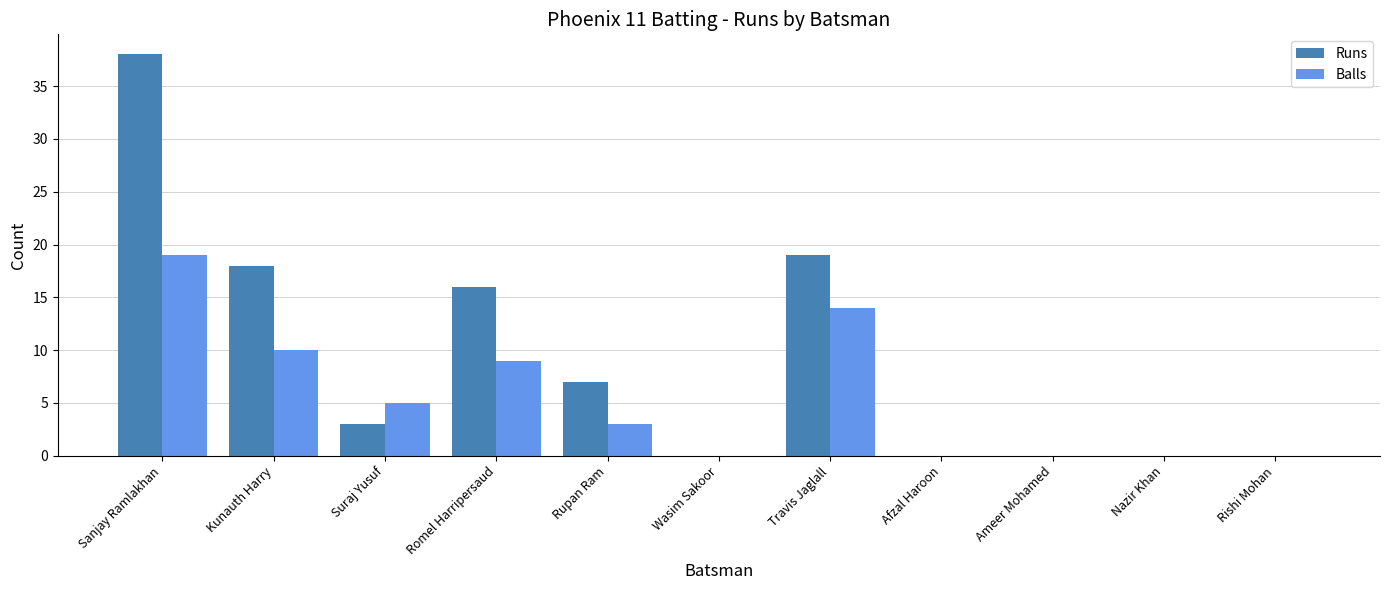

What is the total value across all series at Romel Harripersaud?

25